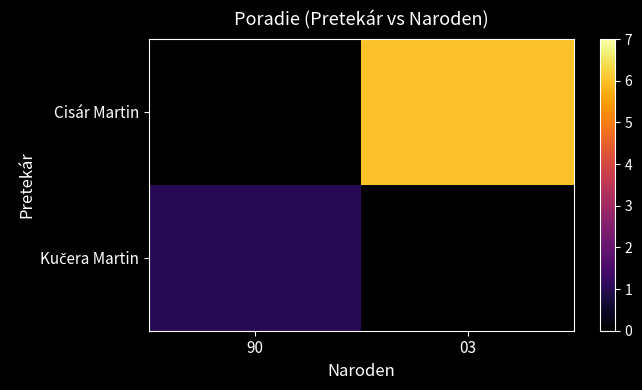

Is the value of Kučera Martin at 90 greater than the value of Cisár Martin at 03?

No